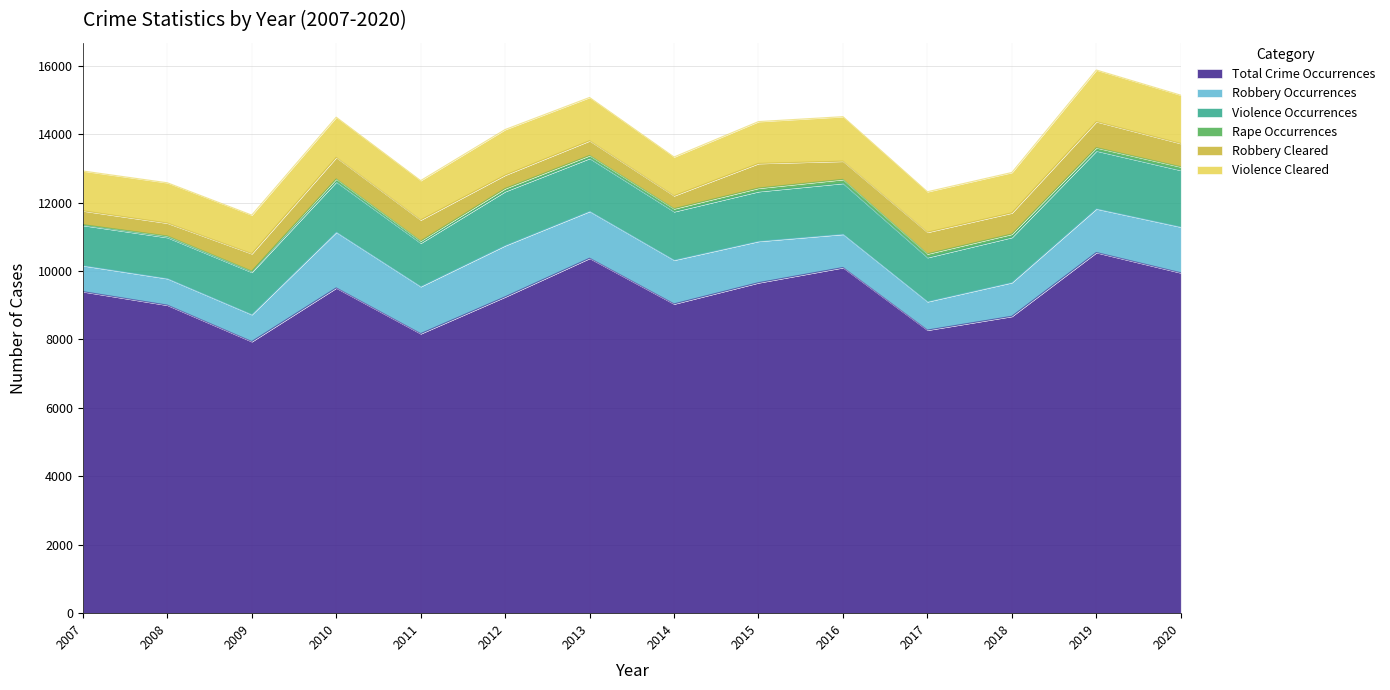

In Violence Cleared, how many points are higher than both neighbors (excluding endpoints)?

5